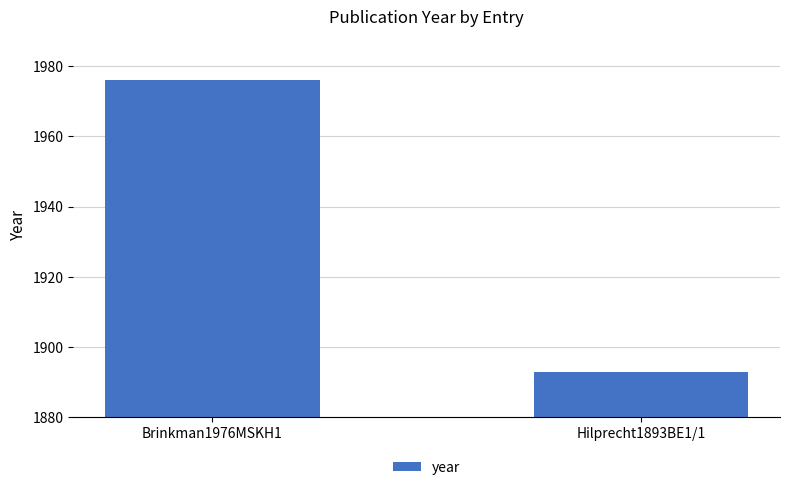

What is the difference between the maximum and minimum values?

83